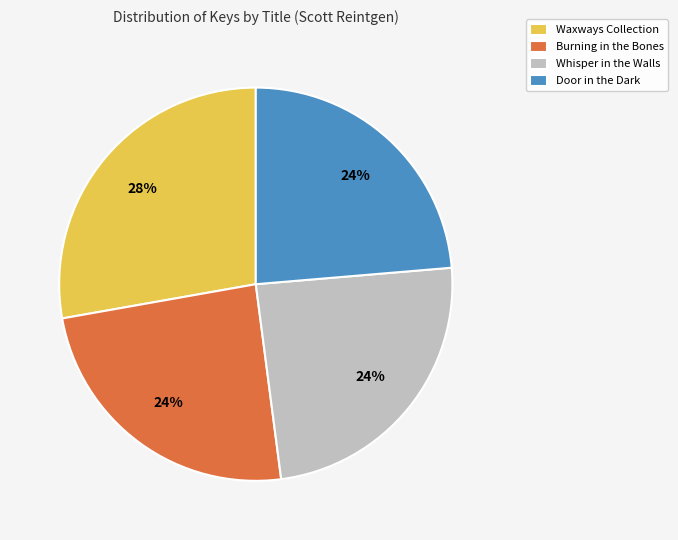

To the nearest percent, what is the average slice percentage?

25%